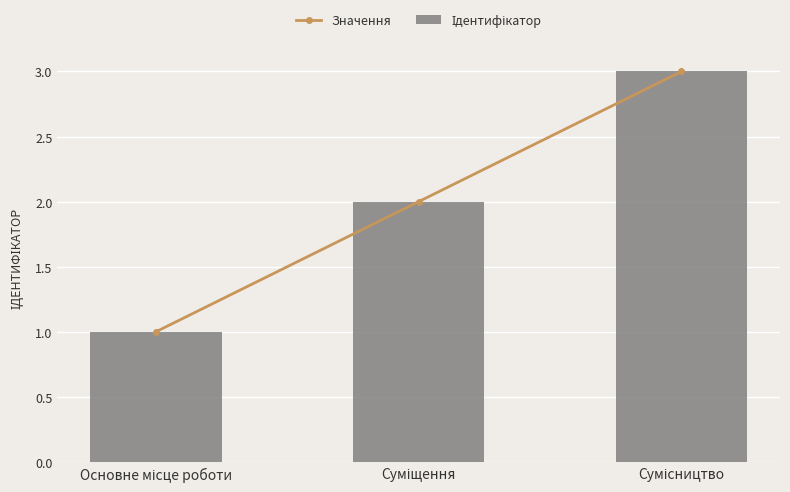

How many data points does each series have?

3